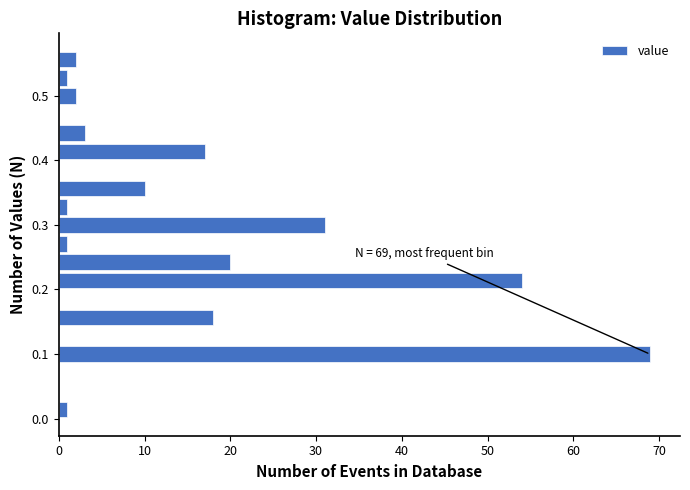

Read against the y-axis, roughly where is the centre of the longest bar?

0.10